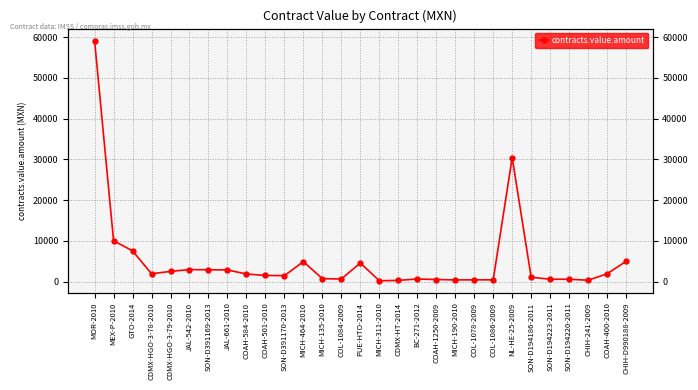

True or false: the data shows 407.9 at COL-1086-2009.

True